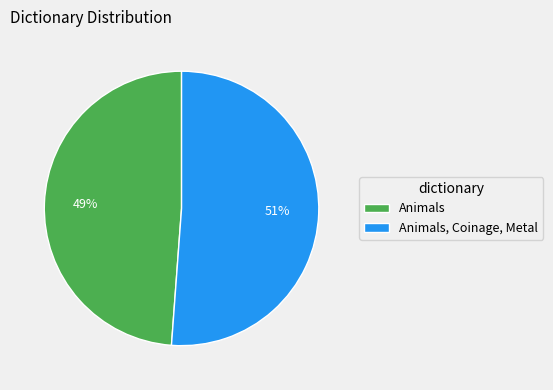

To the nearest percent, what percentage of the pie is Animals?

49%